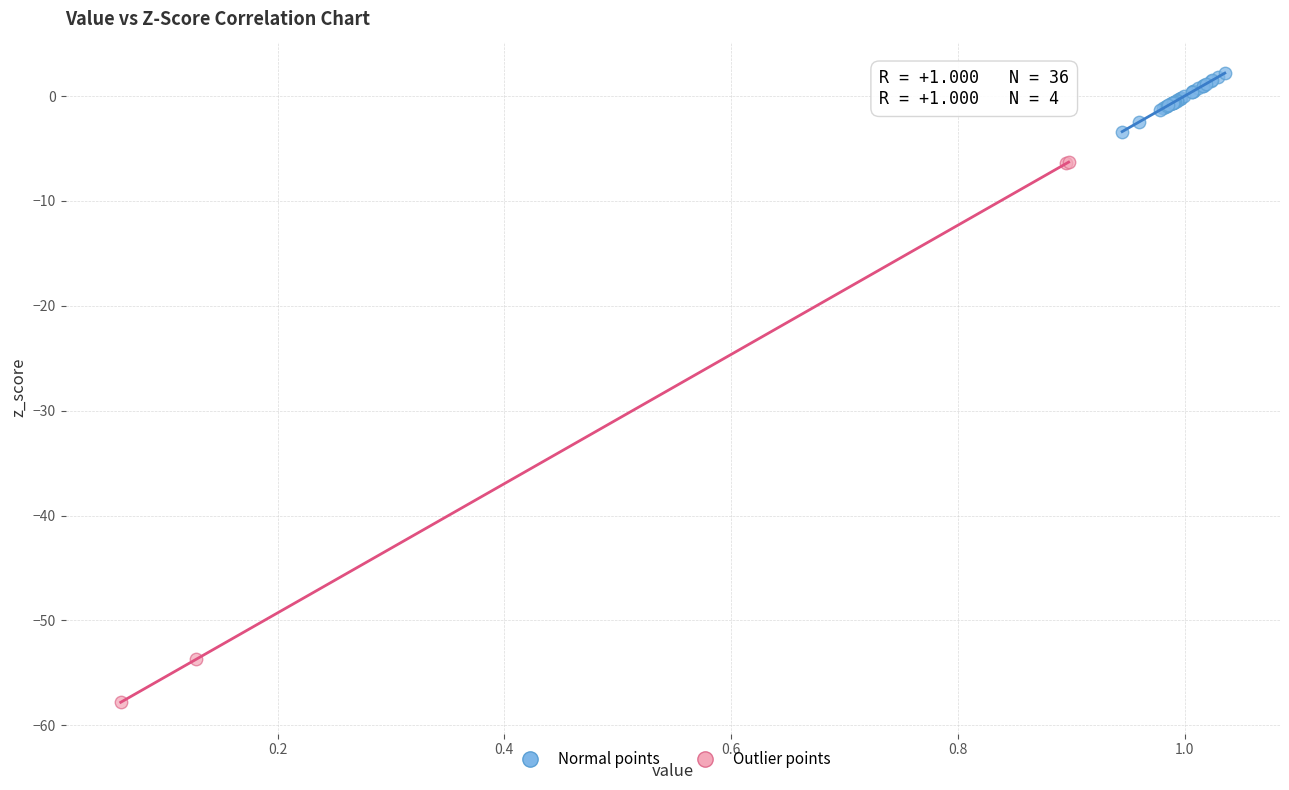

Which series reaches the minimum Y coordinate?

Outlier points